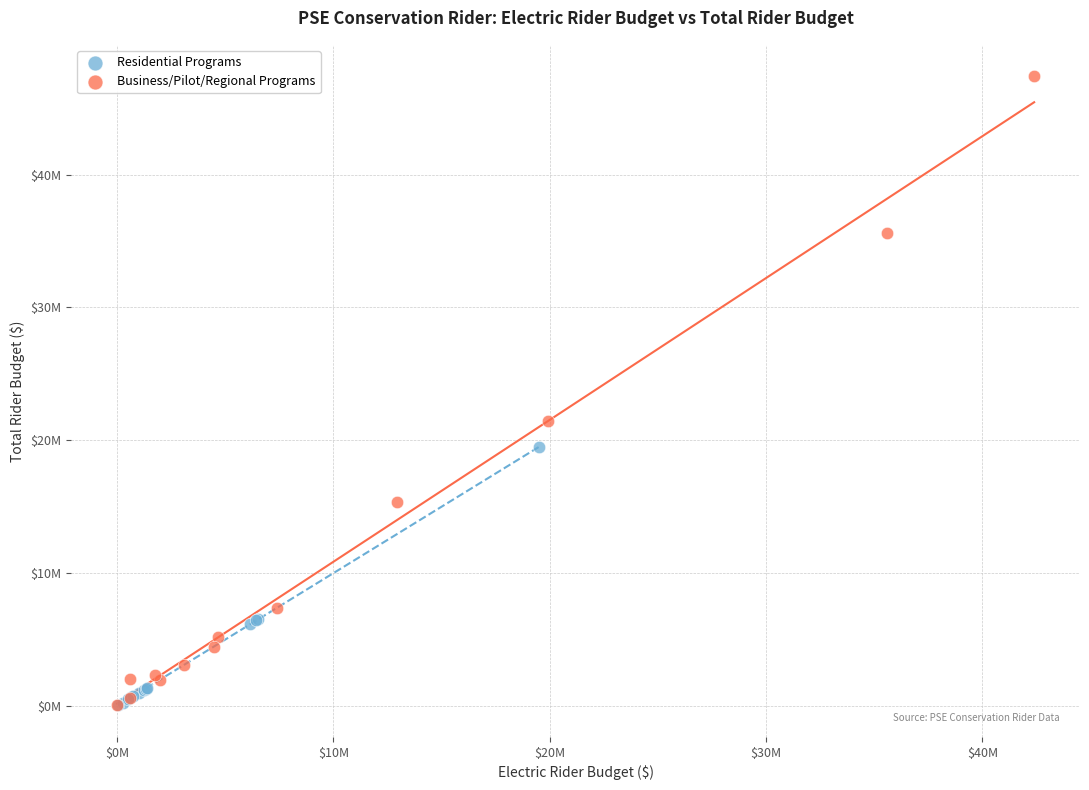

Which series has the largest Y range (max minus min)?

Business/Pilot/Regional Programs